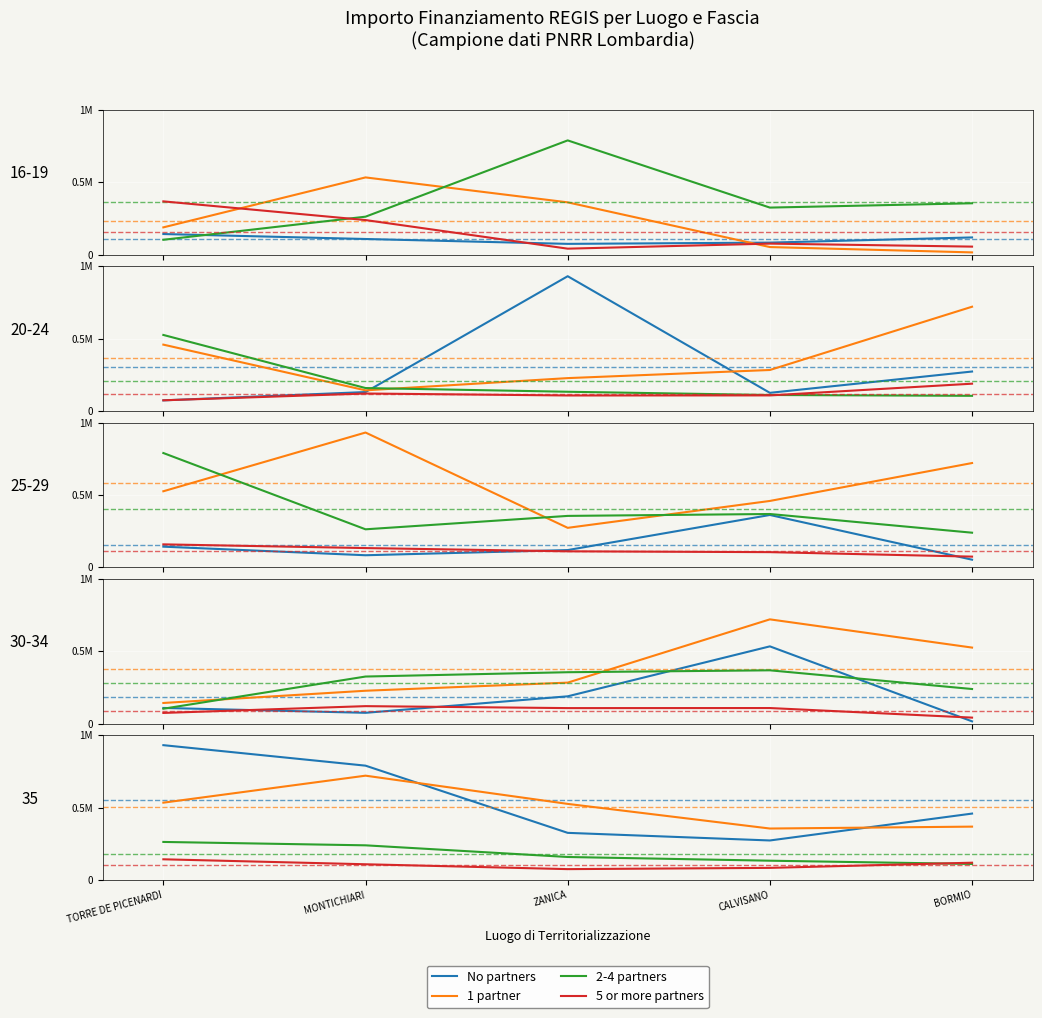

True or false: 1 partner has a value of 525358.1 at CALVISANO.

False